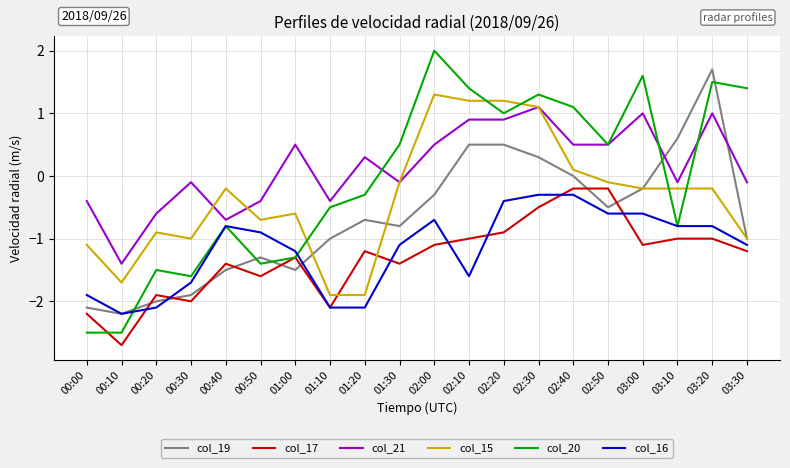

What position from the right is 02:10?

9